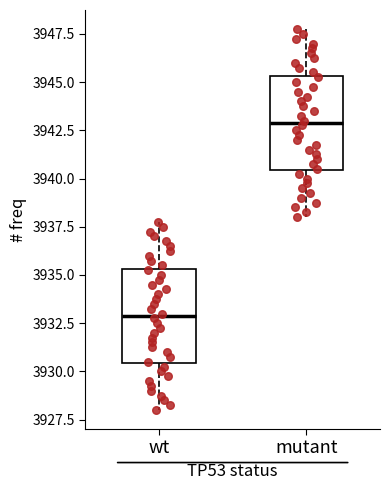

Reading left to right, read every box against the y-axis: the position of its median line, the range the box covers, and the ends of its whiskers. The values are not printed on the chart, so give them approximately, as read against the axis.

wt: median 3933.0, box 3930.5 to 3935.5, whiskers 3928.0 to 3938.0
mutant: median 3943.0, box 3940.5 to 3945.5, whiskers 3938.0 to 3948.0